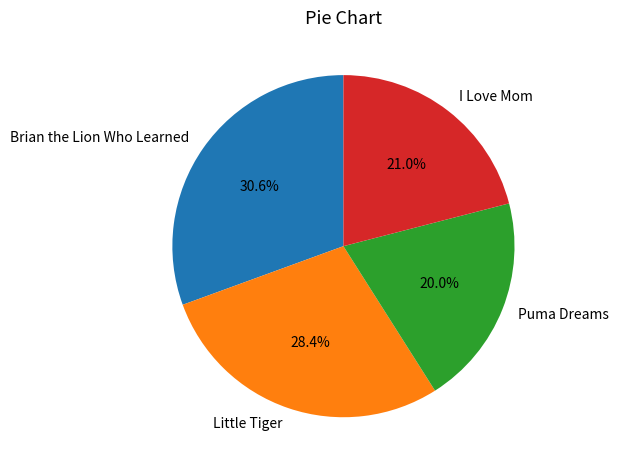

Rank the categories by value from highest to lowest.

Brian the Lion Who Learned, Little Tiger, I Love Mom, Puma Dreams